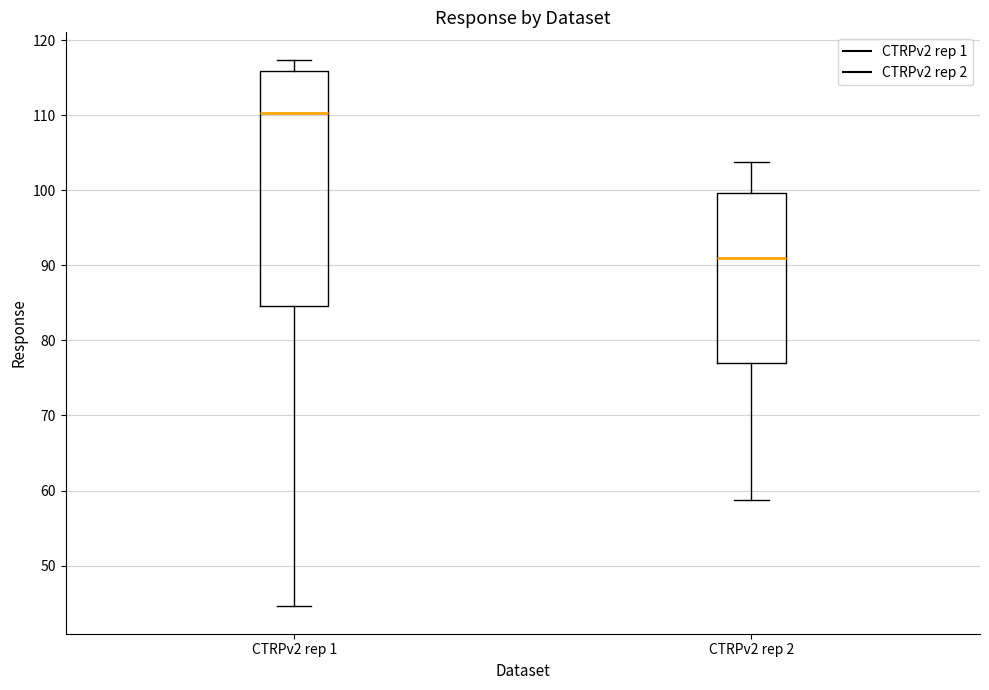

Where does the median line of the box for CTRPv2 rep 1 sit on the y-axis? The values are not printed on the chart, so give them approximately, as read against the axis.

110